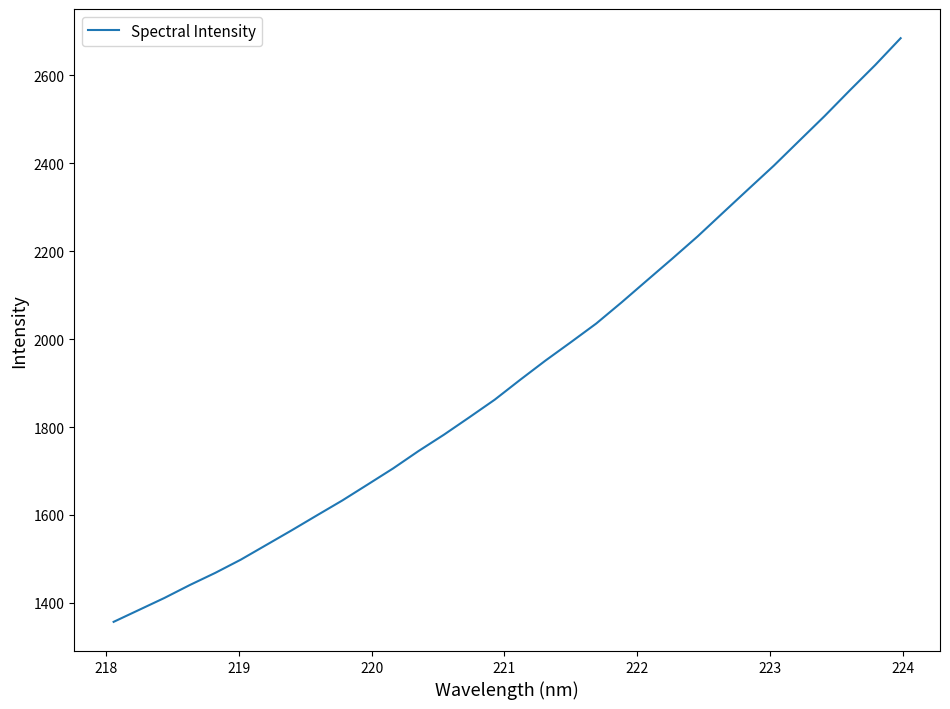

What is the difference between the maximum and minimum values?

1327.4